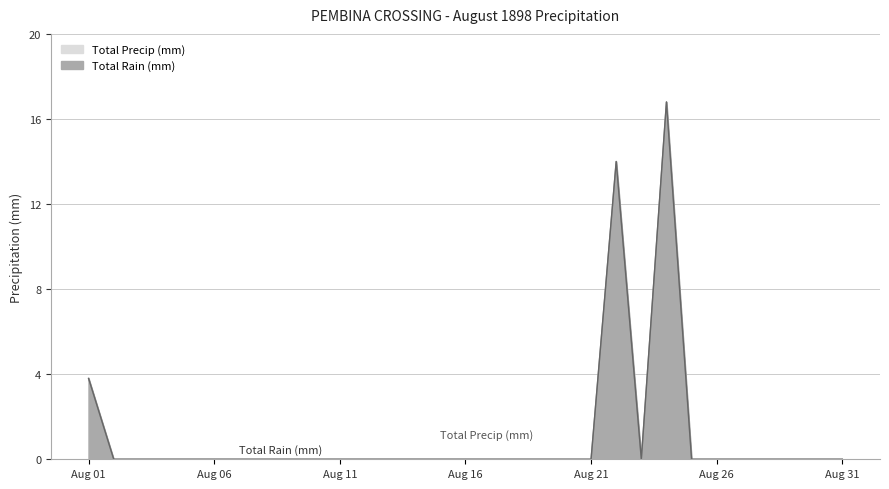

True or false: Total Precip (mm) and Total Rain (mm) intersect in this chart.

False